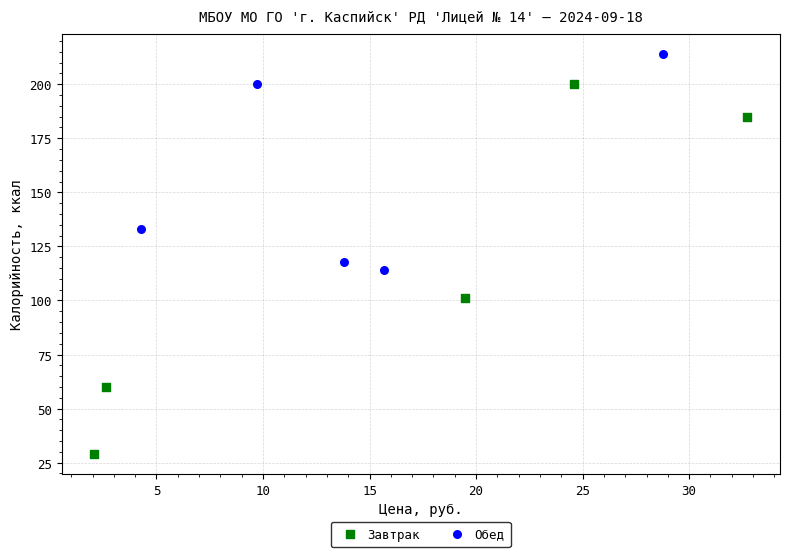

Which series has the largest Y range (max minus min)?

Завтрак